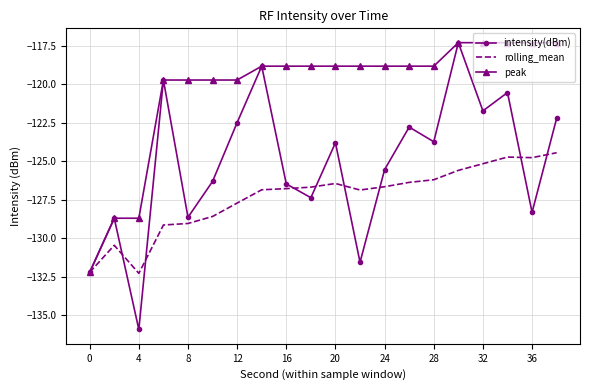

Rank the series by their average value, from lowest to highest.

rolling_mean, intensity(dBm), peak